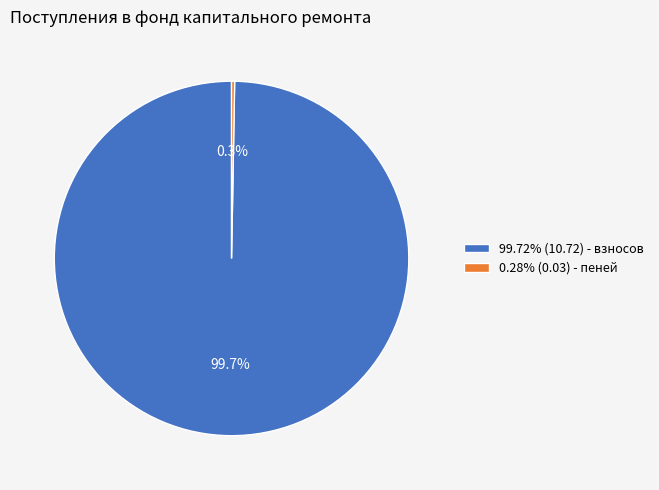

Is there any slice that represents more than half of the pie?

Yes